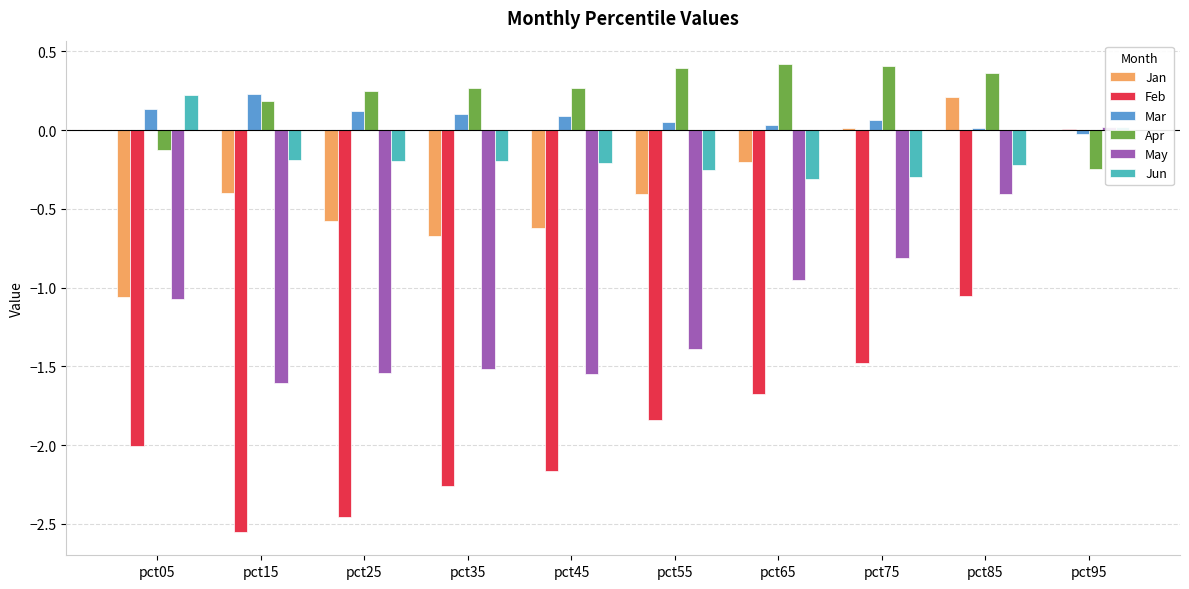

Reading right to left, transcribe all the data shown in this chart.

Jan: 0.0	0.2	0.0	-0.2	-0.4	-0.6	-0.7	-0.6	-0.4	-1.1
Feb: 0.0	-1.1	-1.5	-1.7	-1.8	-2.2	-2.3	-2.5	-2.6	-2.0
Mar: -0.0	0.0	0.1	0.0	0.1	0.1	0.1	0.1	0.2	0.1
Apr: -0.3	0.4	0.4	0.4	0.4	0.3	0.3	0.3	0.2	-0.1
May: 0.0	-0.4	-0.8	-1.0	-1.4	-1.5	-1.5	-1.5	-1.6	-1.1
Jun: 0.0	-0.2	-0.3	-0.3	-0.3	-0.2	-0.2	-0.2	-0.2	0.2